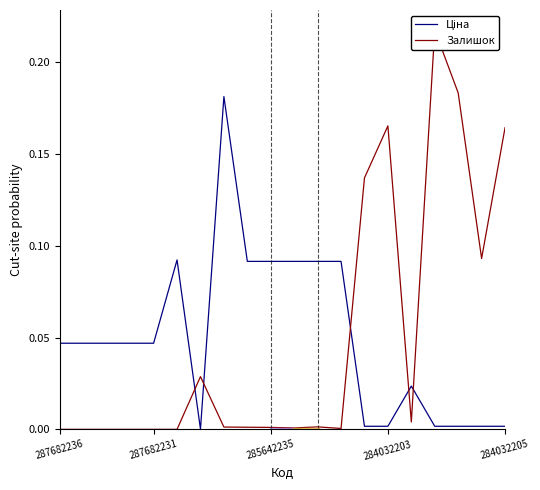

Reading left to right, extract all data points from this chart.

Ціна: 0.0	0.0	0.0	0.0	0.0	0.1	0.0	0.2	0.1	0.1	0.1	0.1	0.1	0.0	0.0	0.0	0.0	0.0	0.0	0.0
Залишок: 0.0	0.0	0.0	0.0	0.0	0.0	0.0	0.0	0.0	0.0	0.0	0.0	0.0	0.1	0.2	0.0	0.2	0.2	0.1	0.2